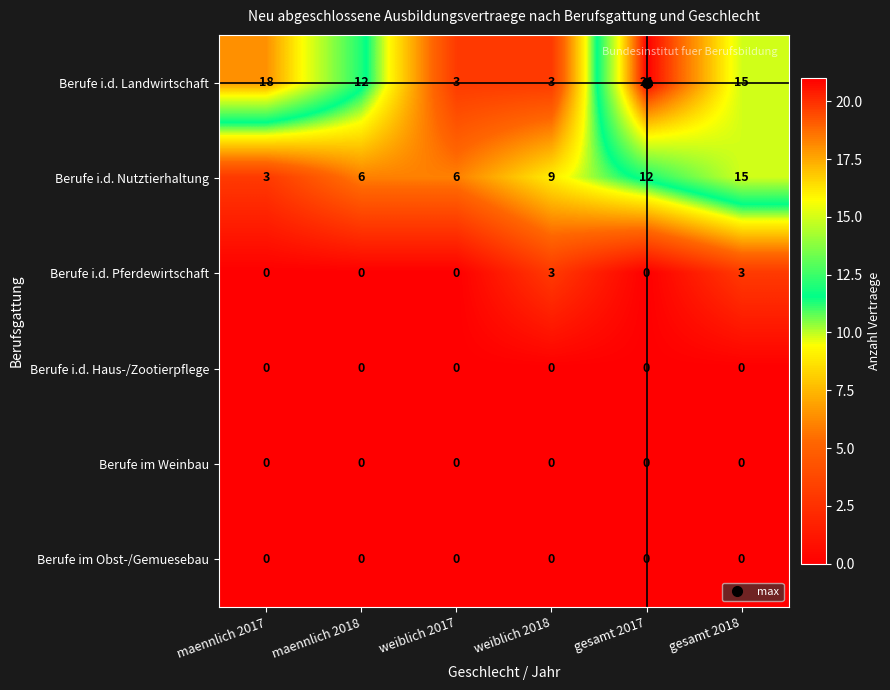

What is the difference between the highest and lowest values at weiblich 2017?

6